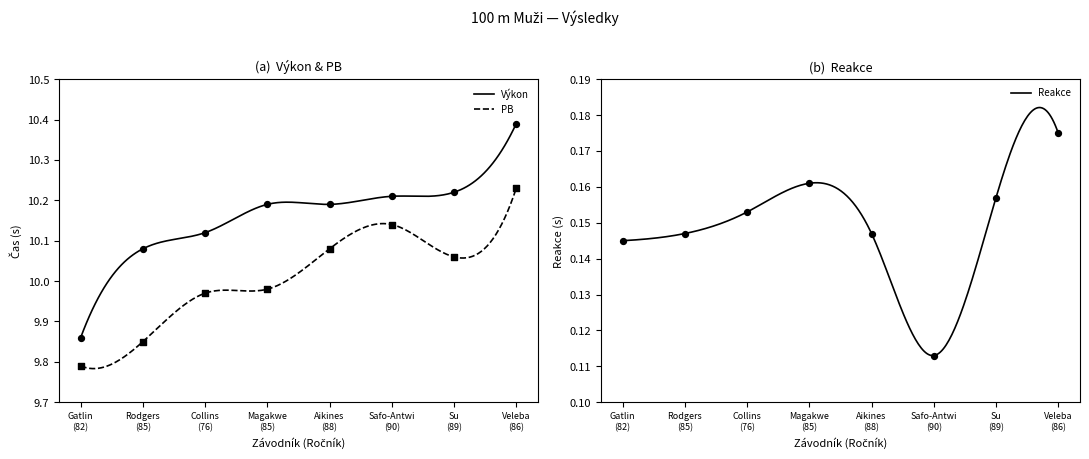

Which series has the widest spread of Y values?

Výkon